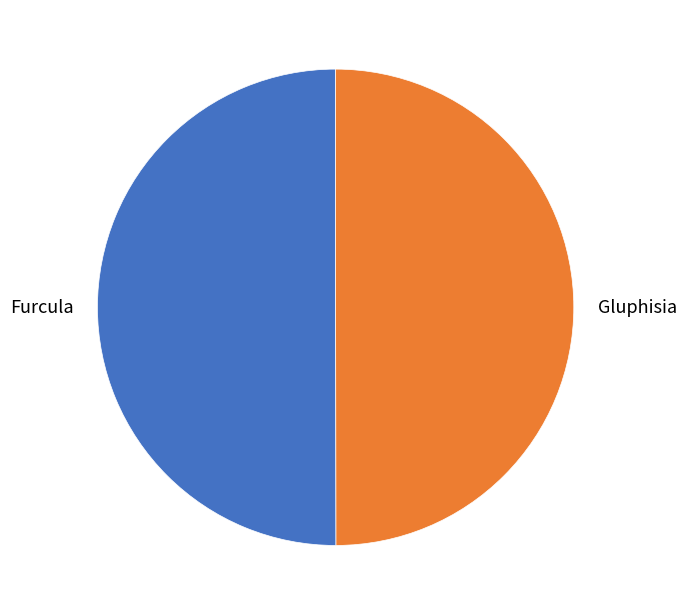

How many segments does this pie chart have?

2